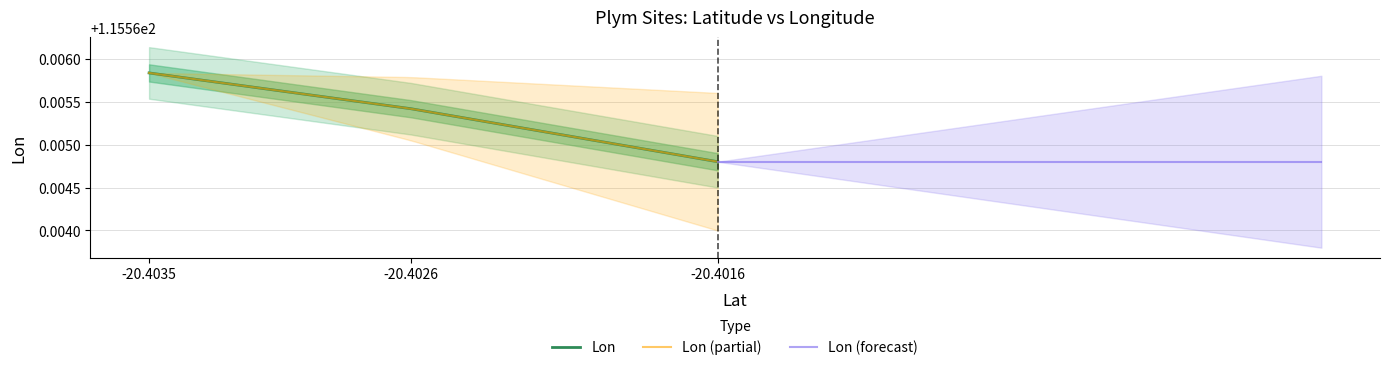

True or false: Lon has a value of 31.4 at -20.4026.

False